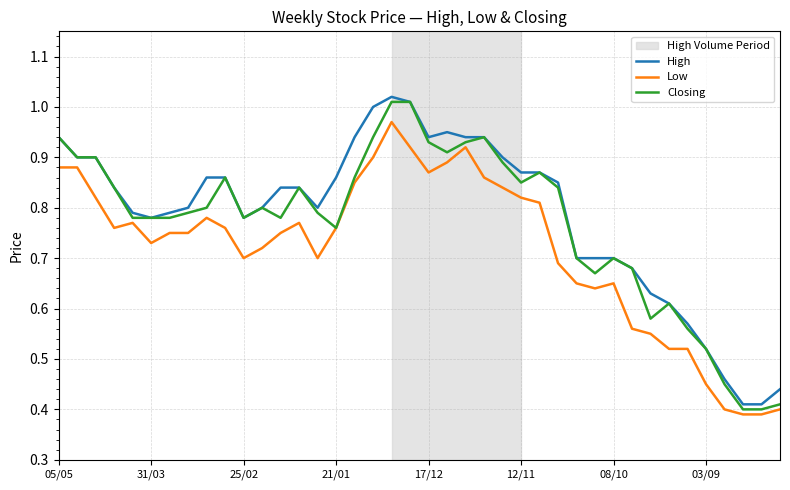

True or false: Low has more than 2 points higher than both neighbors.

True